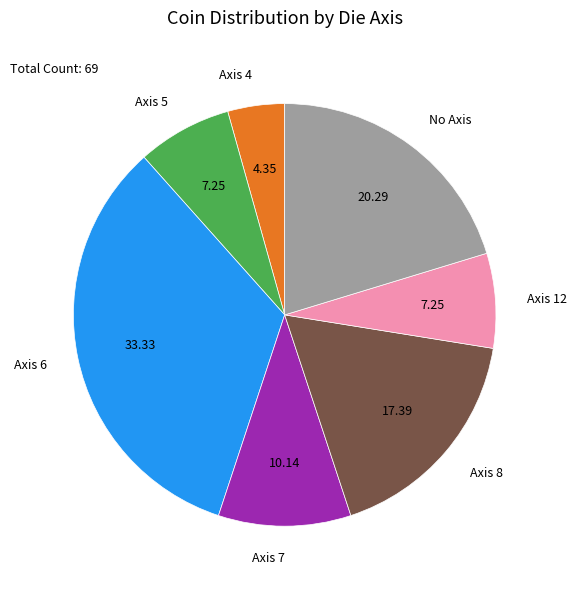

How many segments does this pie chart have?

7